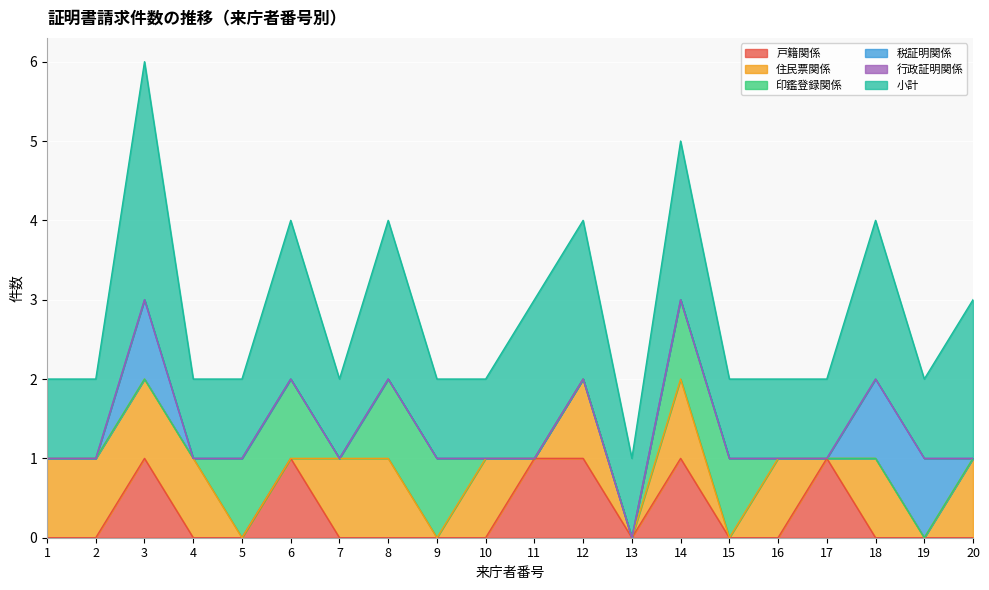

What are all the series names shown in the legend?

戸籍関係, 住民票関係, 印鑑登録関係, 税証明関係, 行政証明関係, 小計